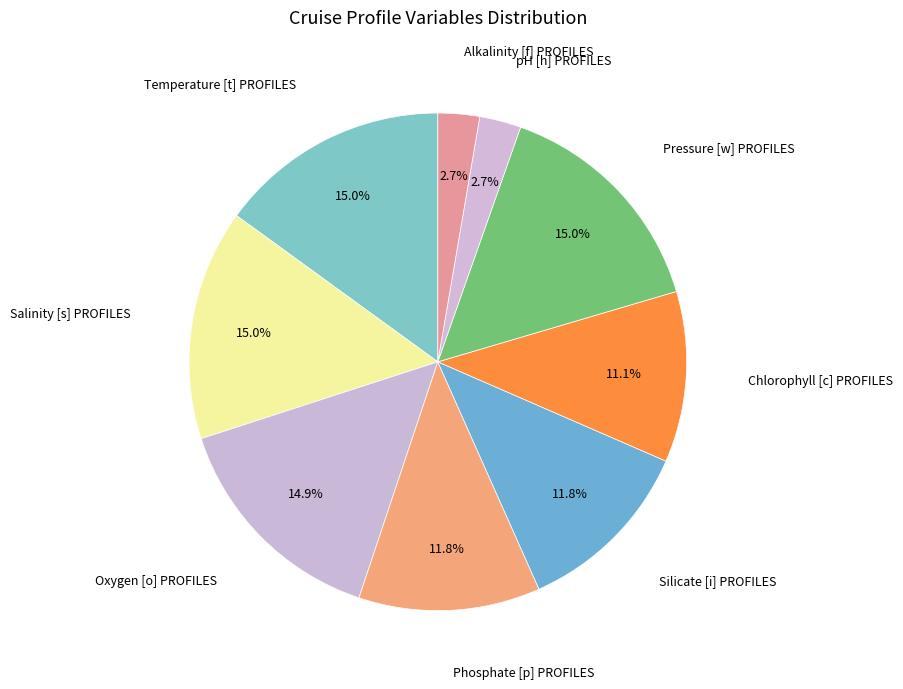

How many segments does this pie chart have?

9